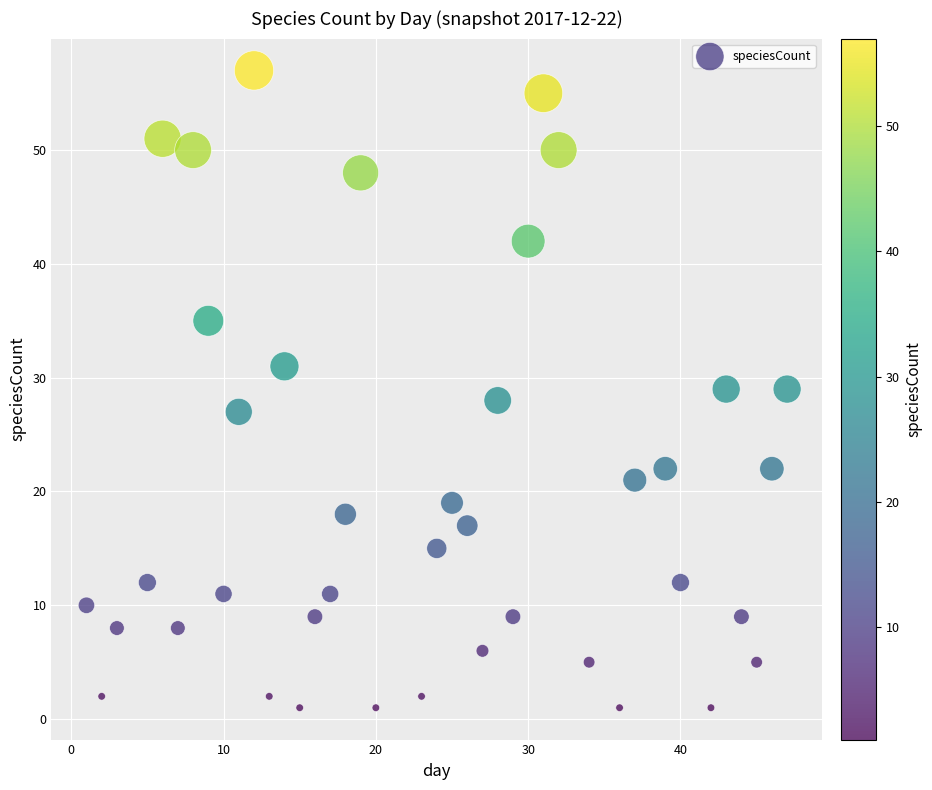

What is the range of Y values (max minus min)?

56